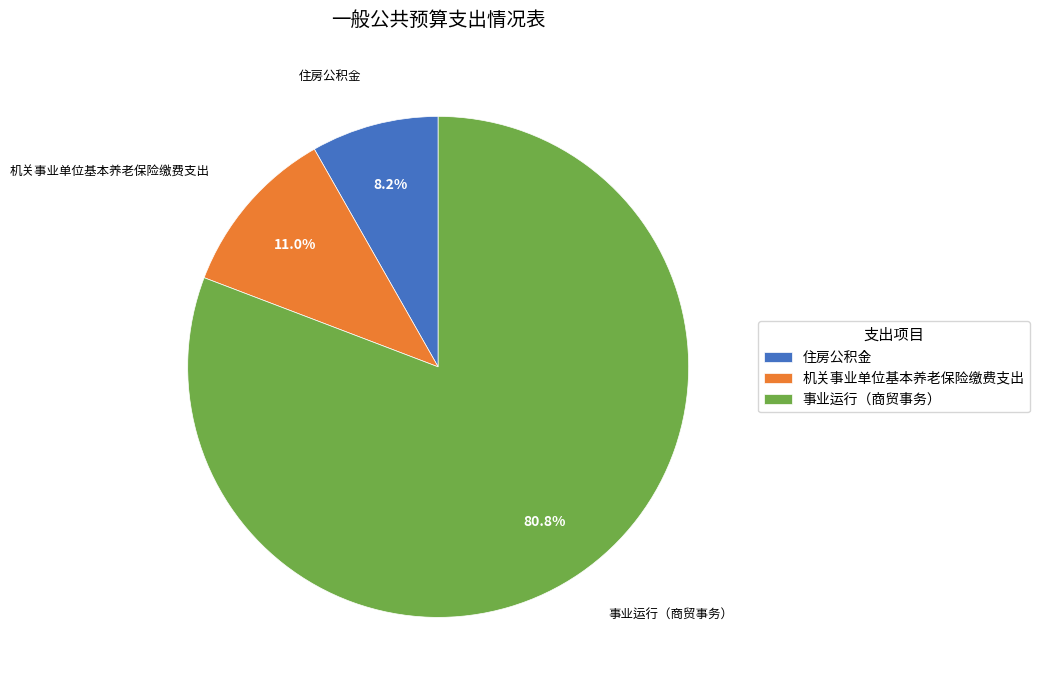

Which has a higher value, 住房公积金 or 机关事业单位基本养老保险缴费支出?

机关事业单位基本养老保险缴费支出